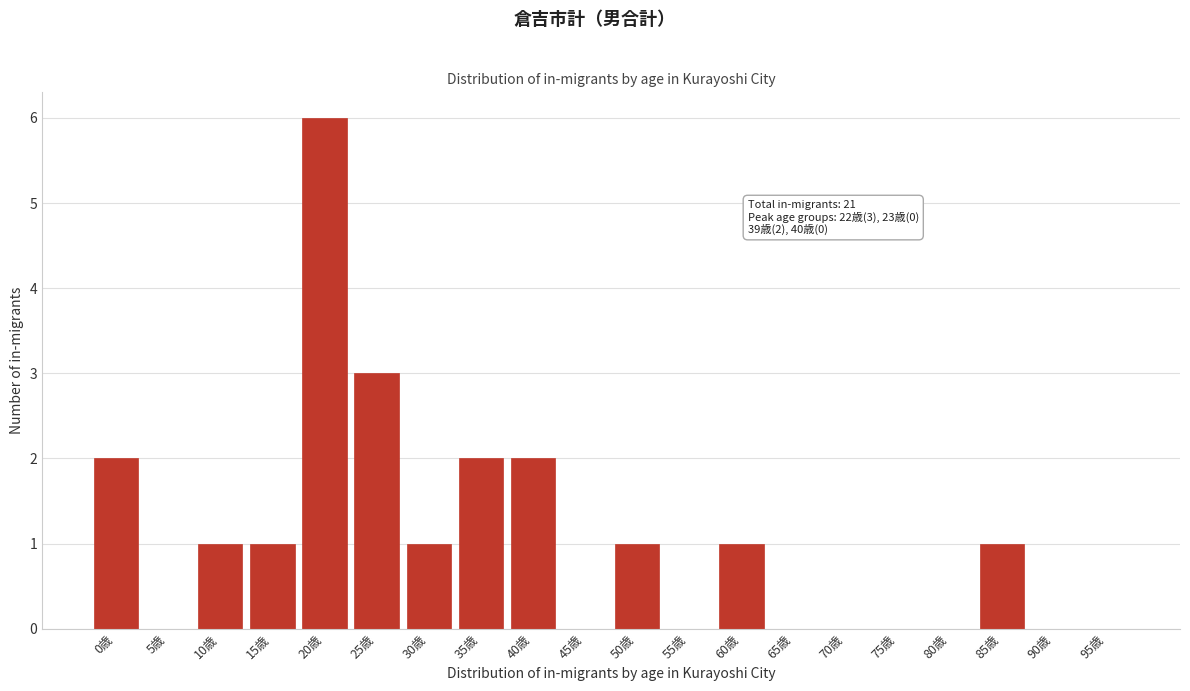

Reading left to right, extract all data points from this chart.

0歳=2	5歳=0	10歳=1	15歳=1	20歳=6	25歳=3	30歳=1	35歳=2	40歳=2	45歳=0	50歳=1	55歳=0	60歳=1	65歳=0	70歳=0	75歳=0	80歳=0	85歳=1	90歳=0	95歳=0